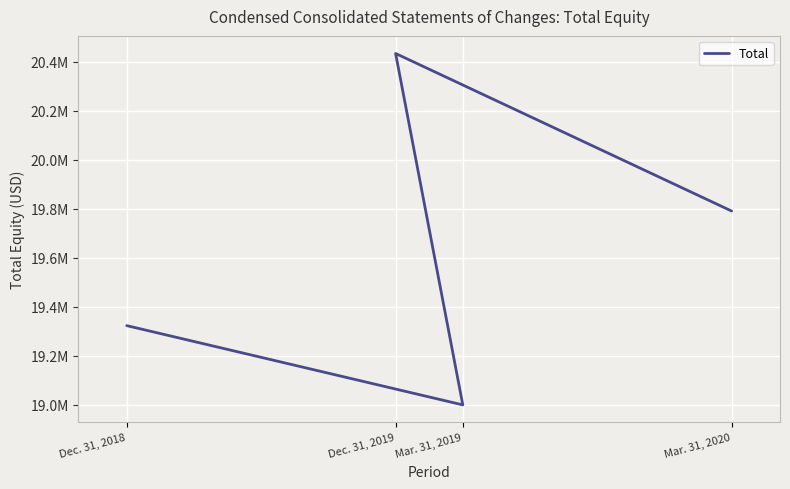

What is the value of the 1st point from the left?

19322857